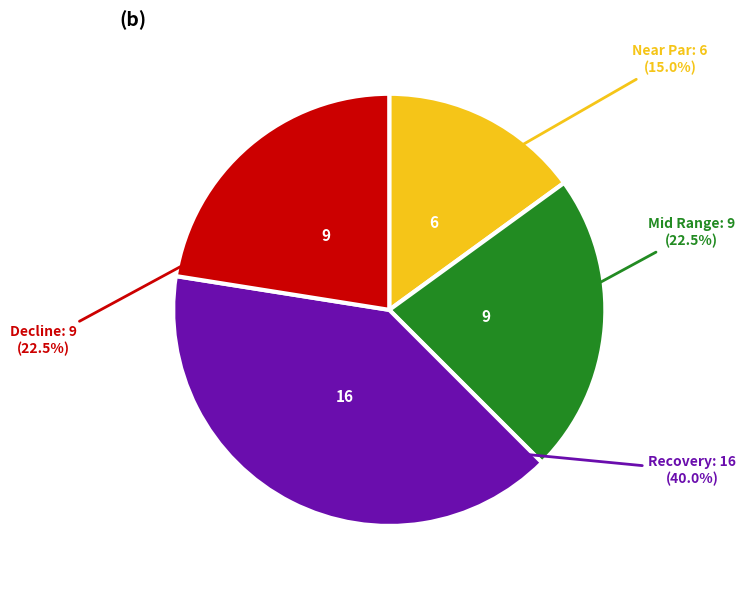

Is there any slice that represents more than half of the pie?

No